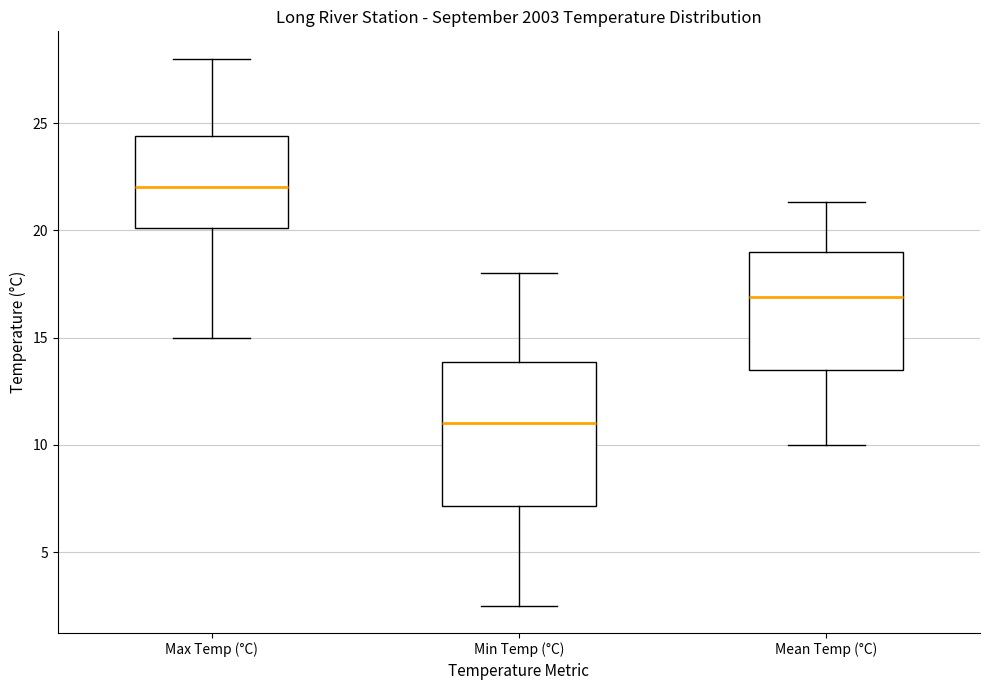

Comparing the boxes themselves (not the whiskers), which one is the tallest?

Min Temp (°C)